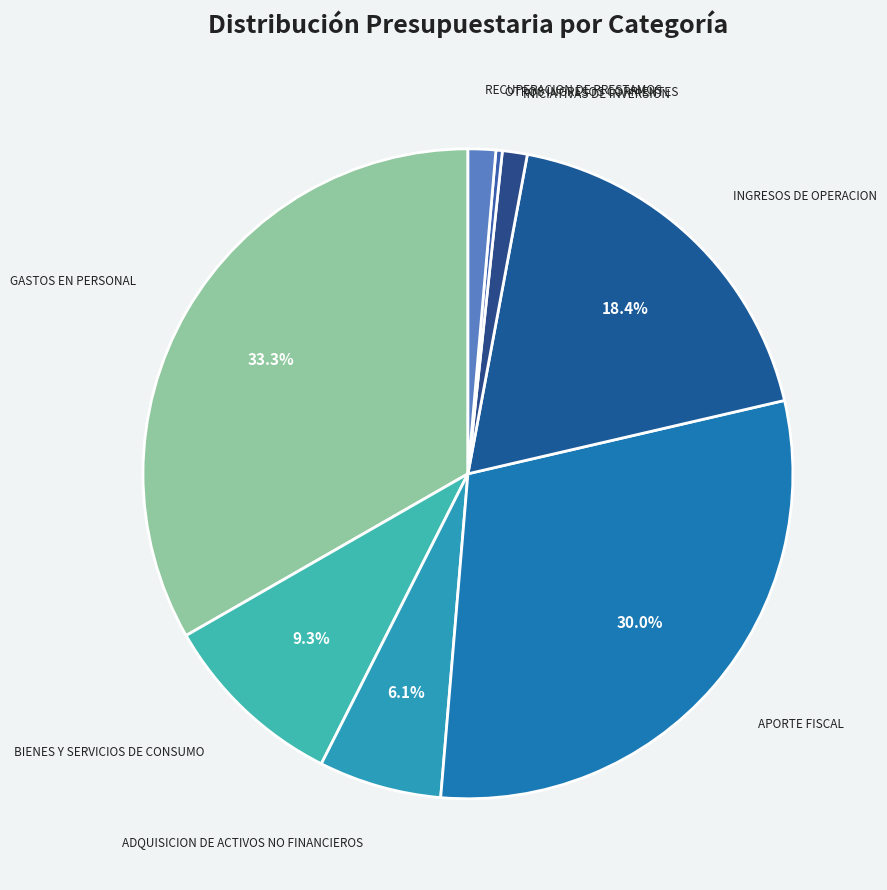

What is the ratio of the value at INGRESOS DE OPERACION to the value at ADQUISICION DE ACTIVOS NO FINANCIEROS?

3.0